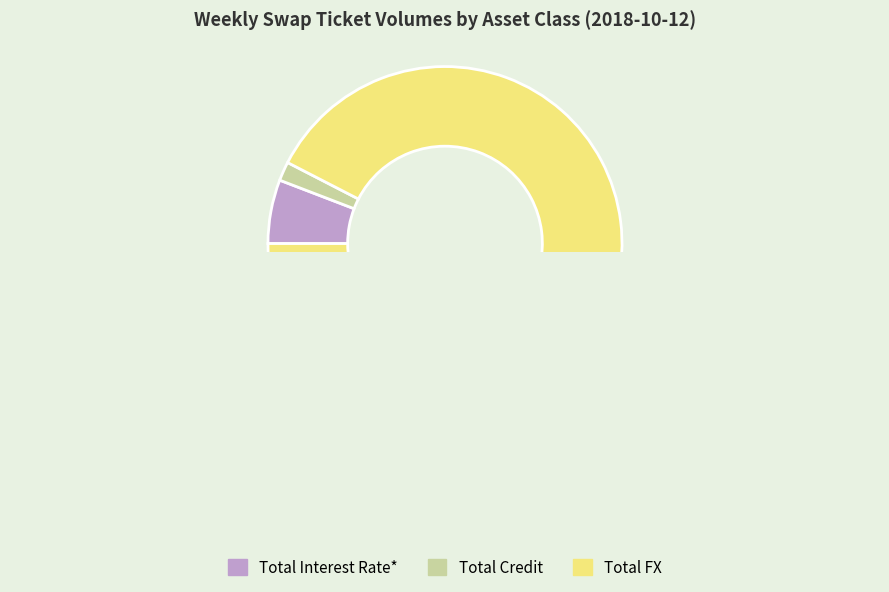

Rank the categories by value from lowest to highest.

Total Credit, Total Interest Rate*, Total FX